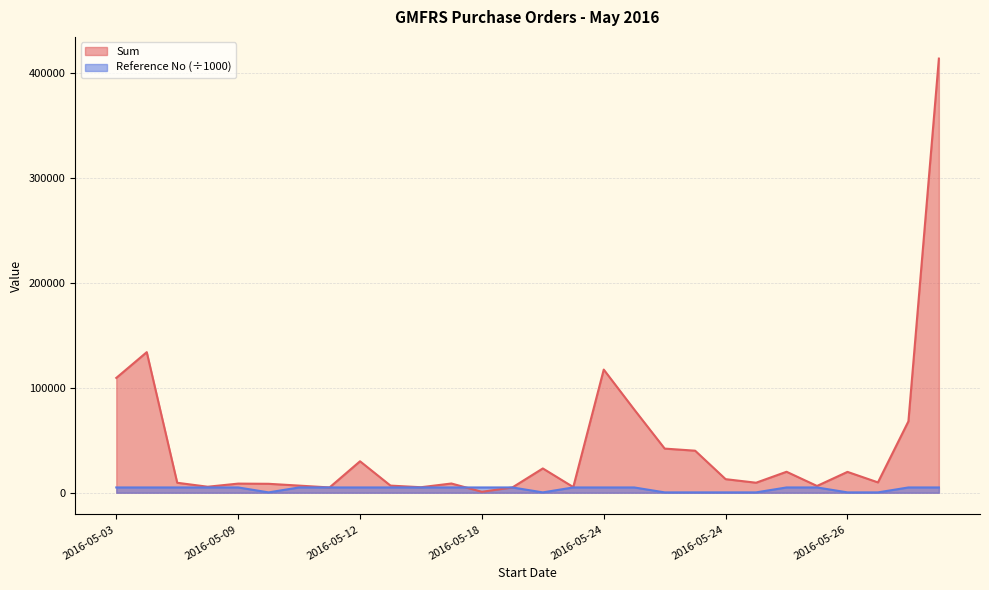

What is the smallest value displayed?

334.3